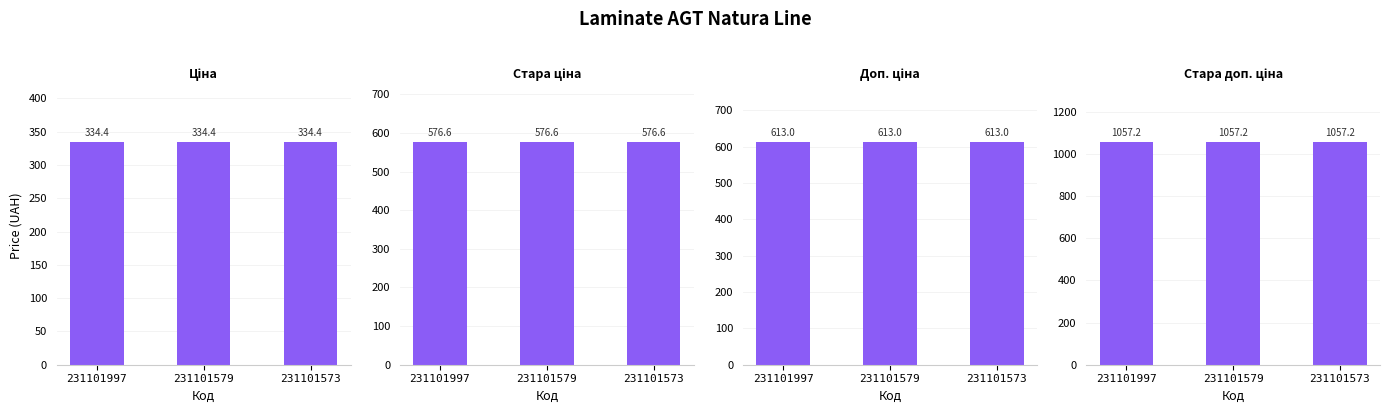

What is the total value across all series at 231101573?

2581.2